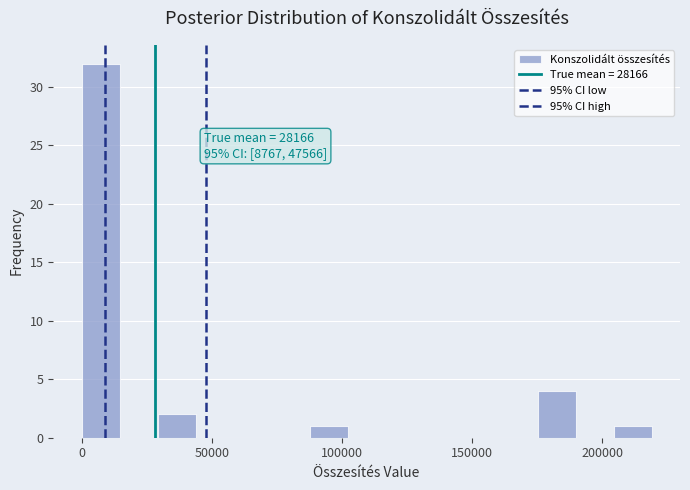

Read against the x-axis, roughly where is the centre of the tallest bar?

5000